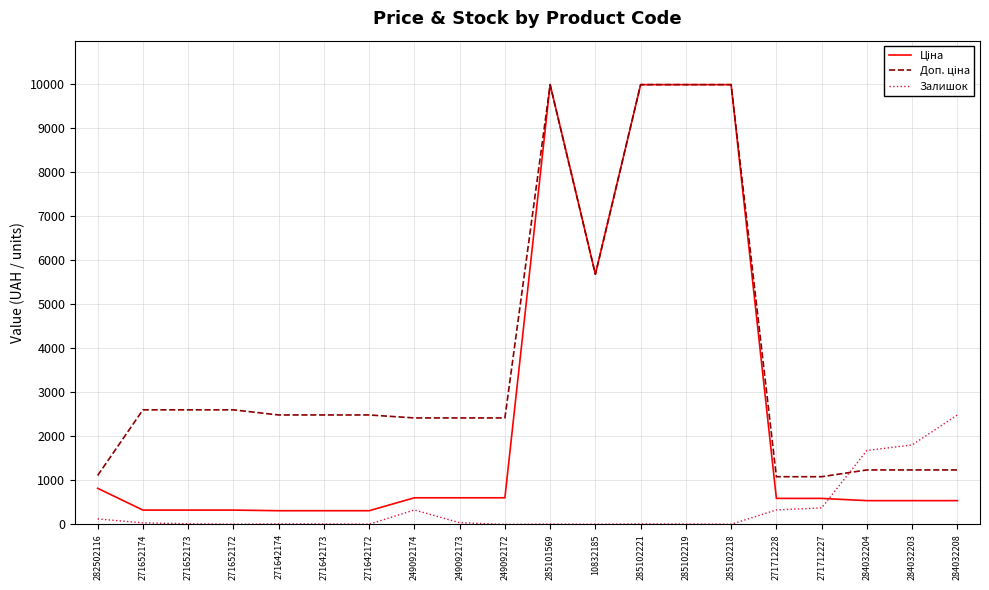

What is the highest value of the Залишок series?

2483.0